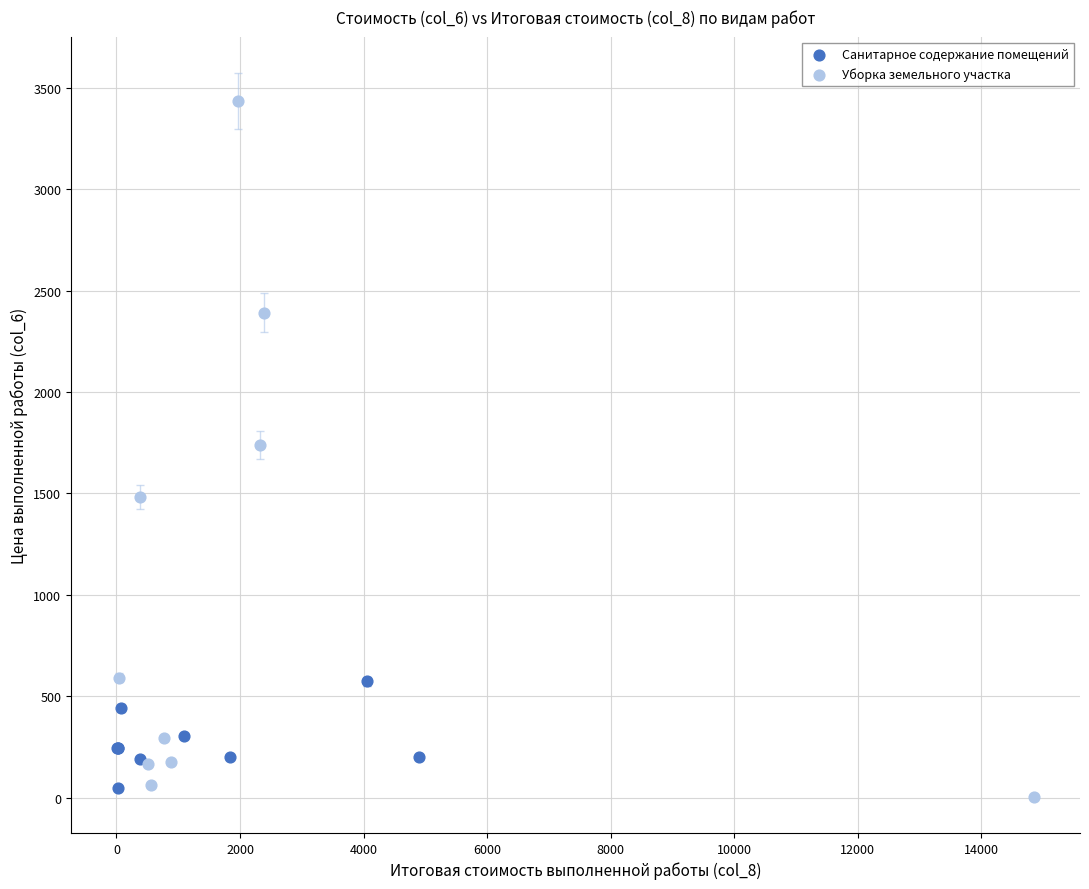

Which series contains the highest Y value?

Уборка земельного участка